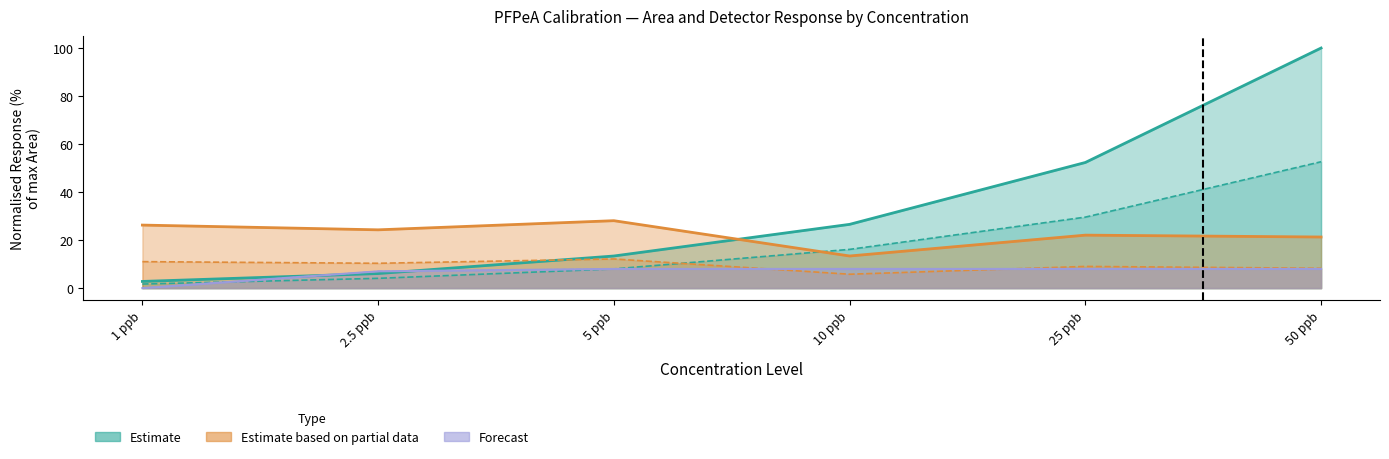

Where is Height nearest to the value 27?

25 ppb